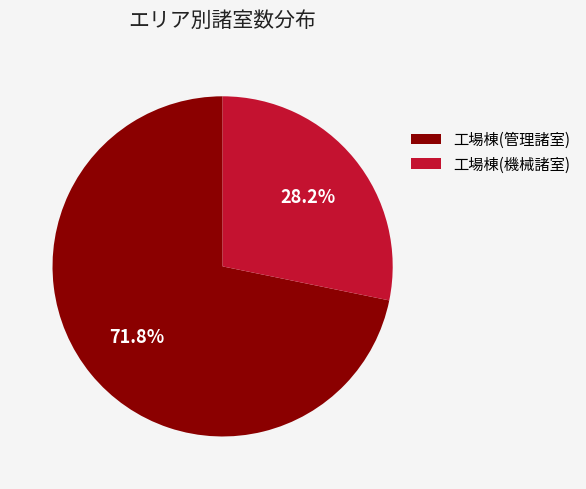

Which slice is the largest?

工場棟(管理諸室)